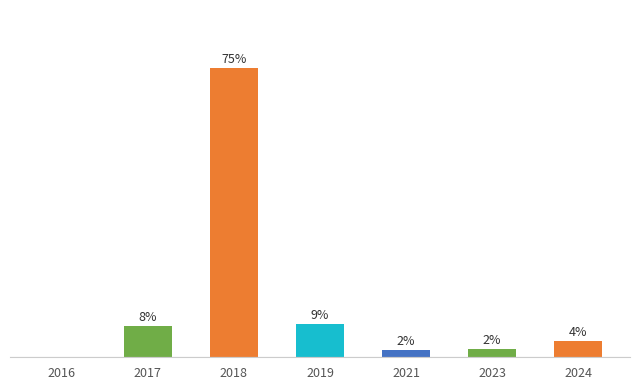

Which label corresponds to the largest value in the chart?

2018